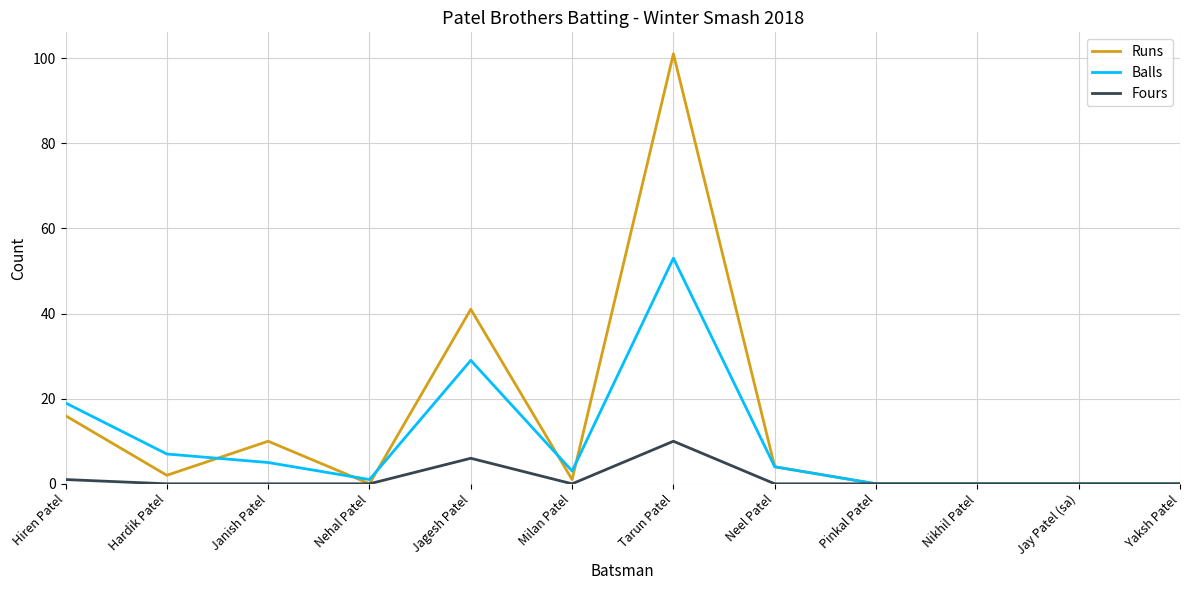

True or false: Runs has a value of 0 at Jay Patel (sa).

True